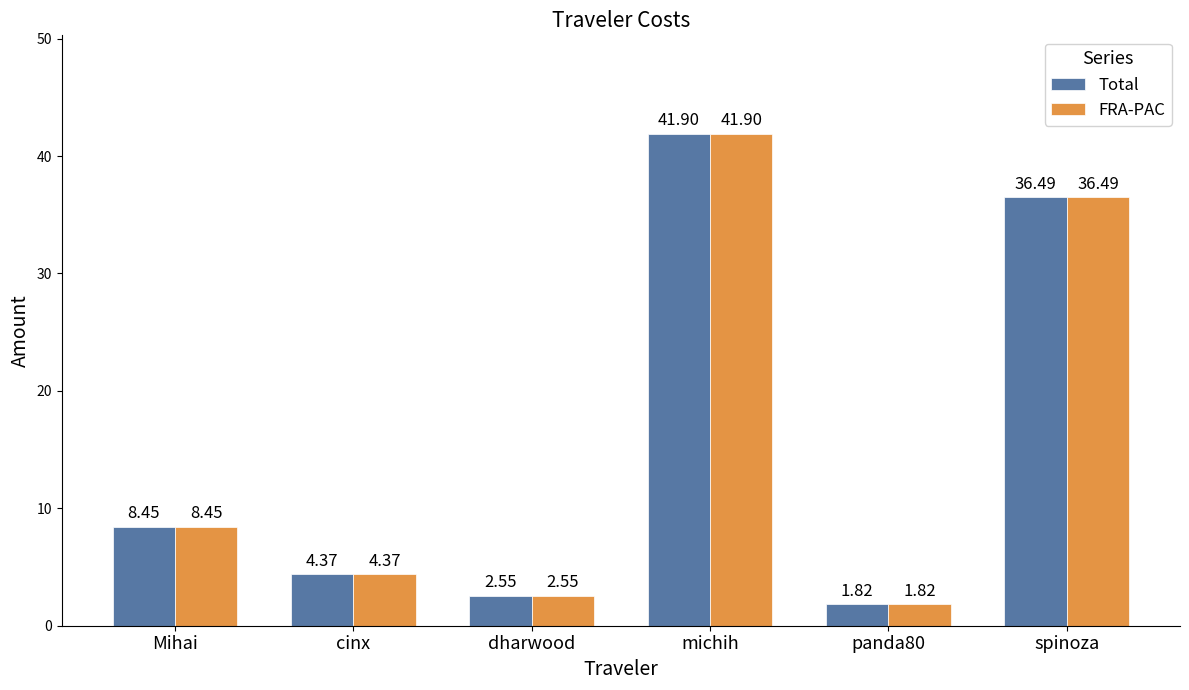

What is the greatest value displayed?

41.9